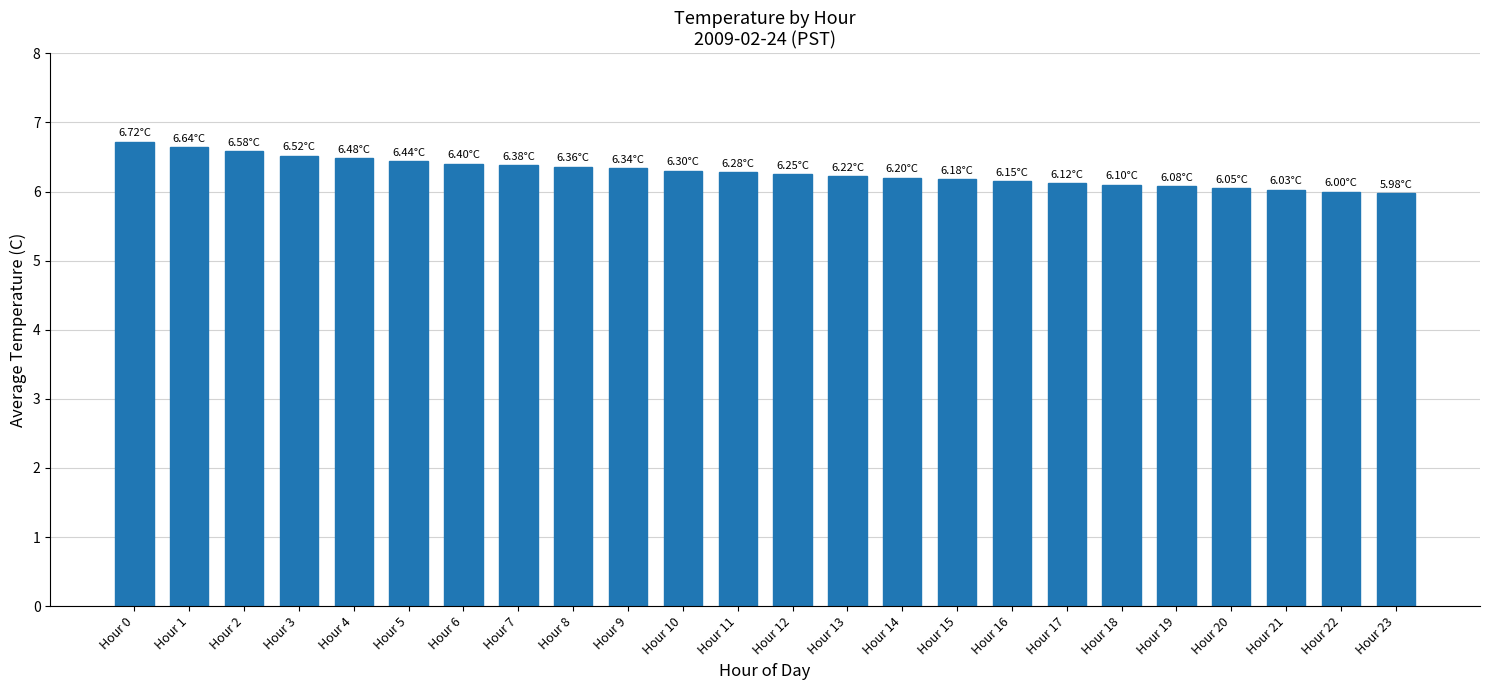

What is the sum of the values at Hour 6 and Hour 23?

12.4